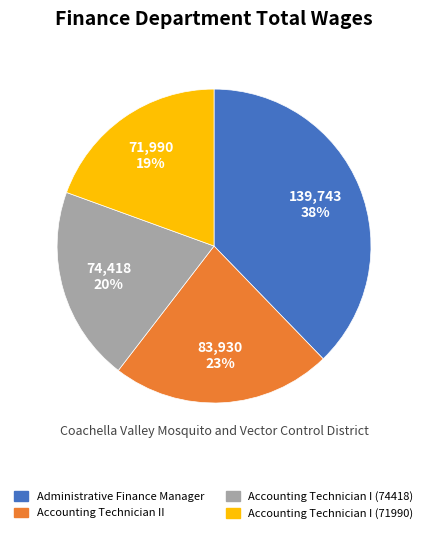

To the nearest percent, what portion does Accounting Technician II represent?

23%